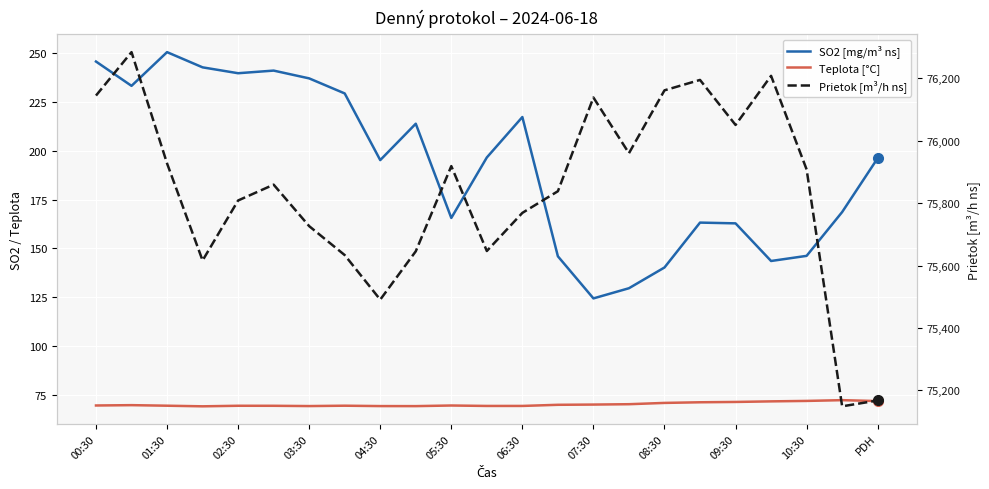

What is the label of the 23rd point from the right?

00:30